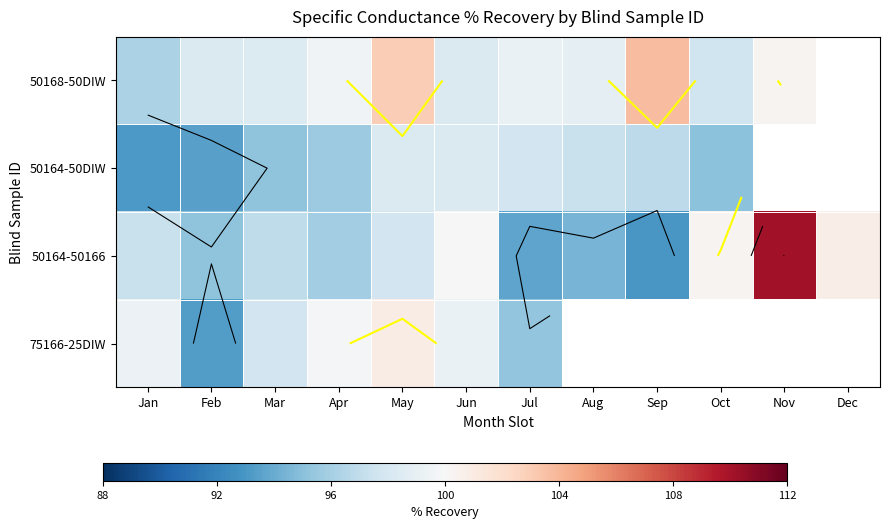

Rank the series by their maximum value, from lowest to highest.

50164-50DIW, 75166-25DIW, 50168-50DIW, 50164-50166